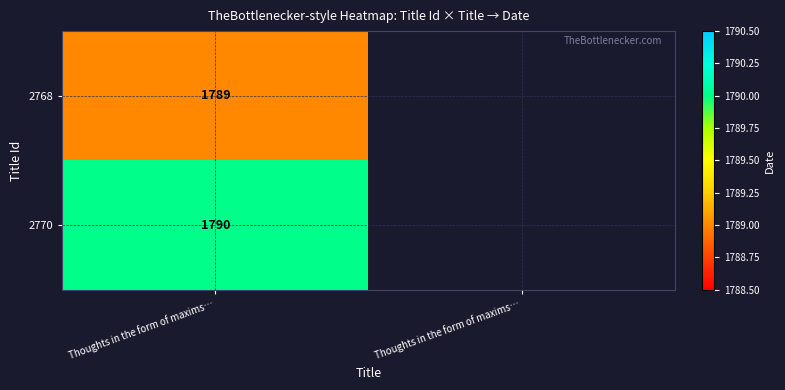

True or false: 2768 has a value of 1789.0 at Thoughts in the form of maxims….

True